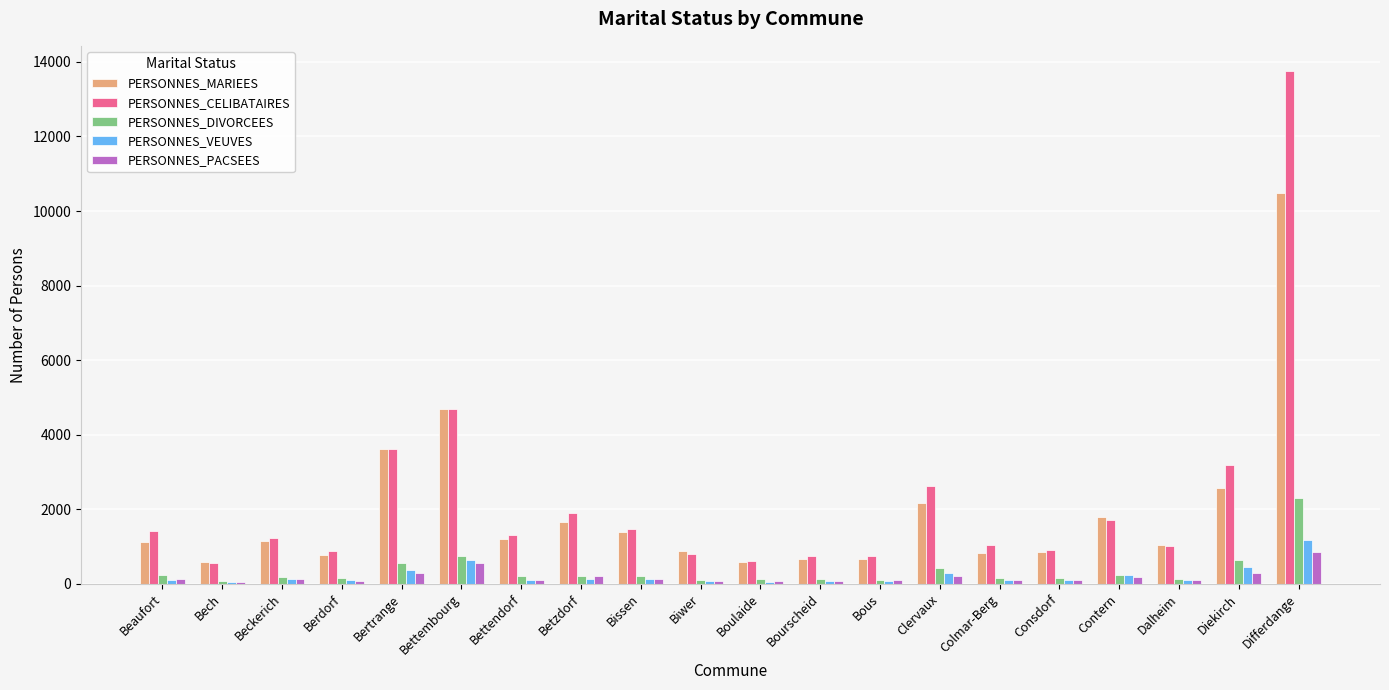

What is the maximum value shown in the chart?

13745